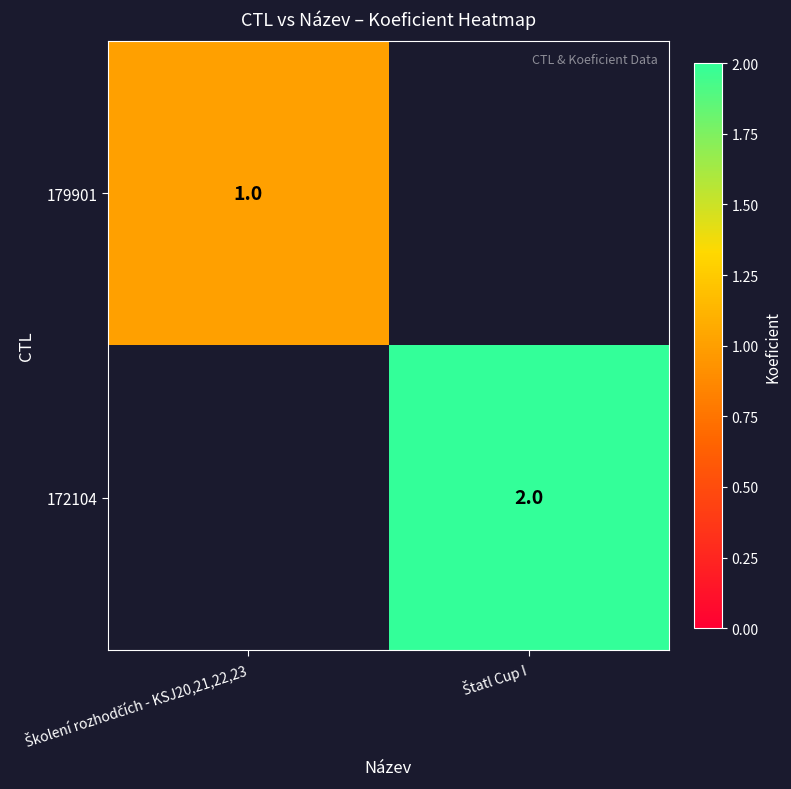

Is the value of 179901 at Štatl Cup I greater than the value of 172104 at Štatl Cup I?

No